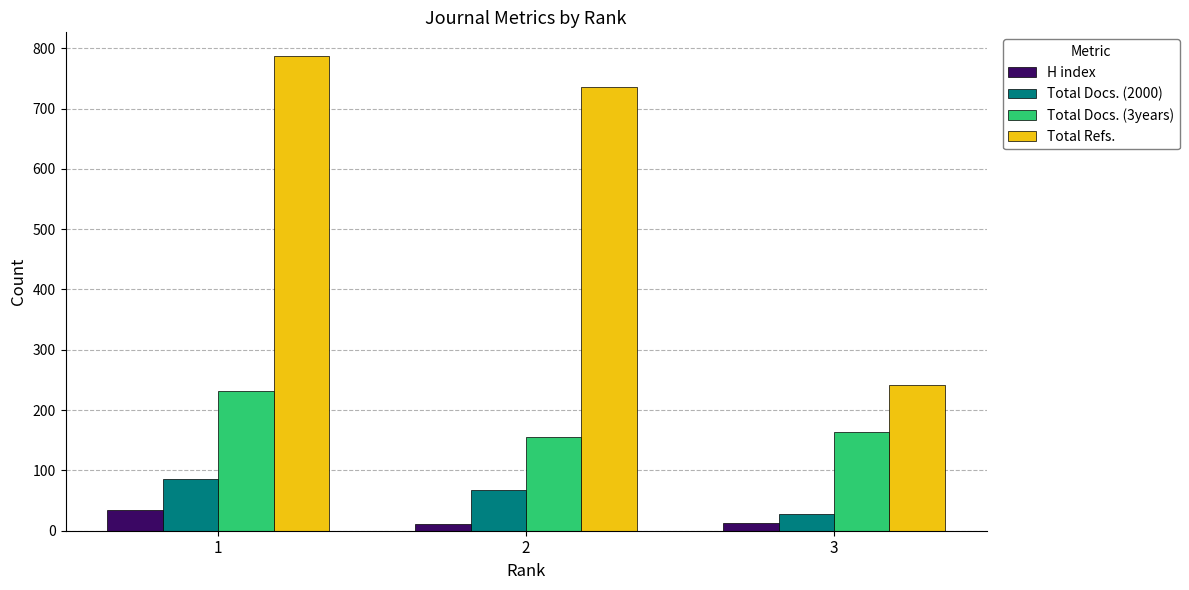

Which series has the widest spread of values?

Total Refs.